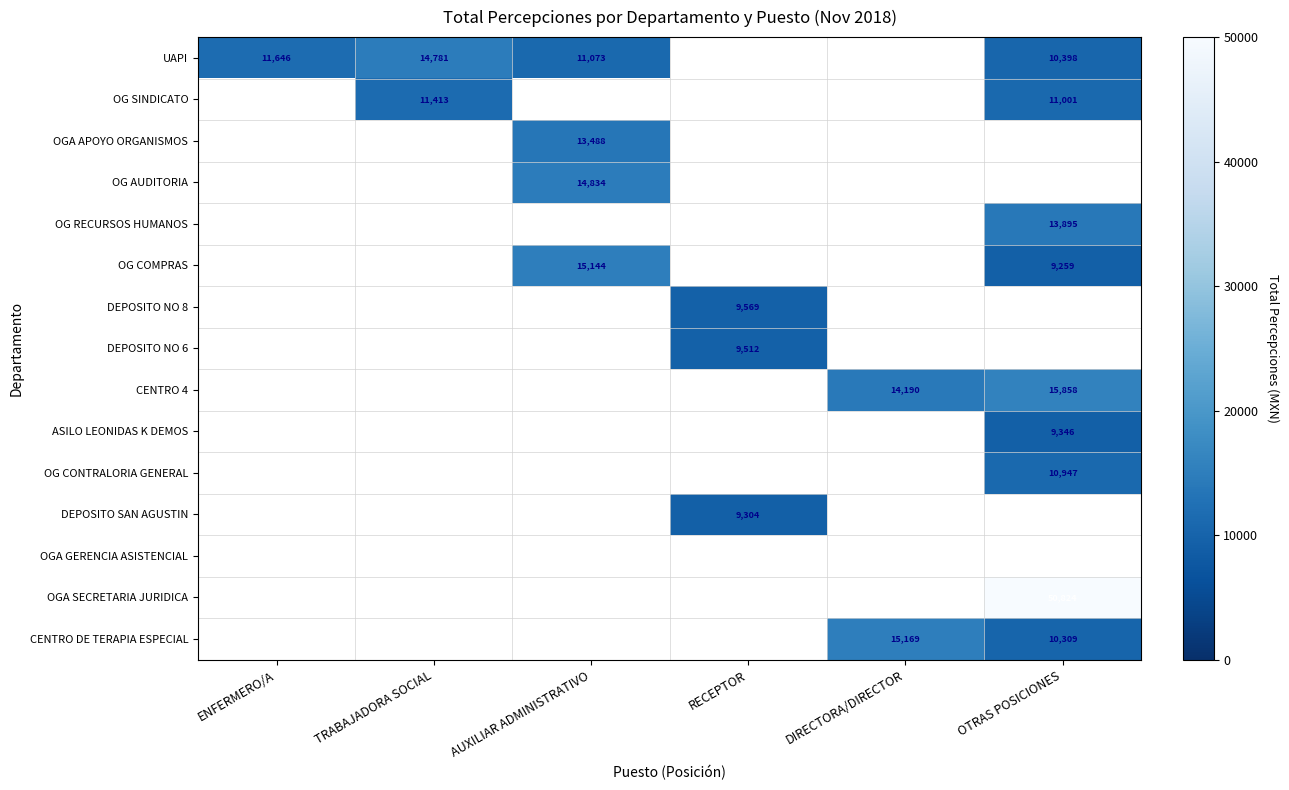

At which category does the chart reach its peak across all series?

OTRAS POSICIONES